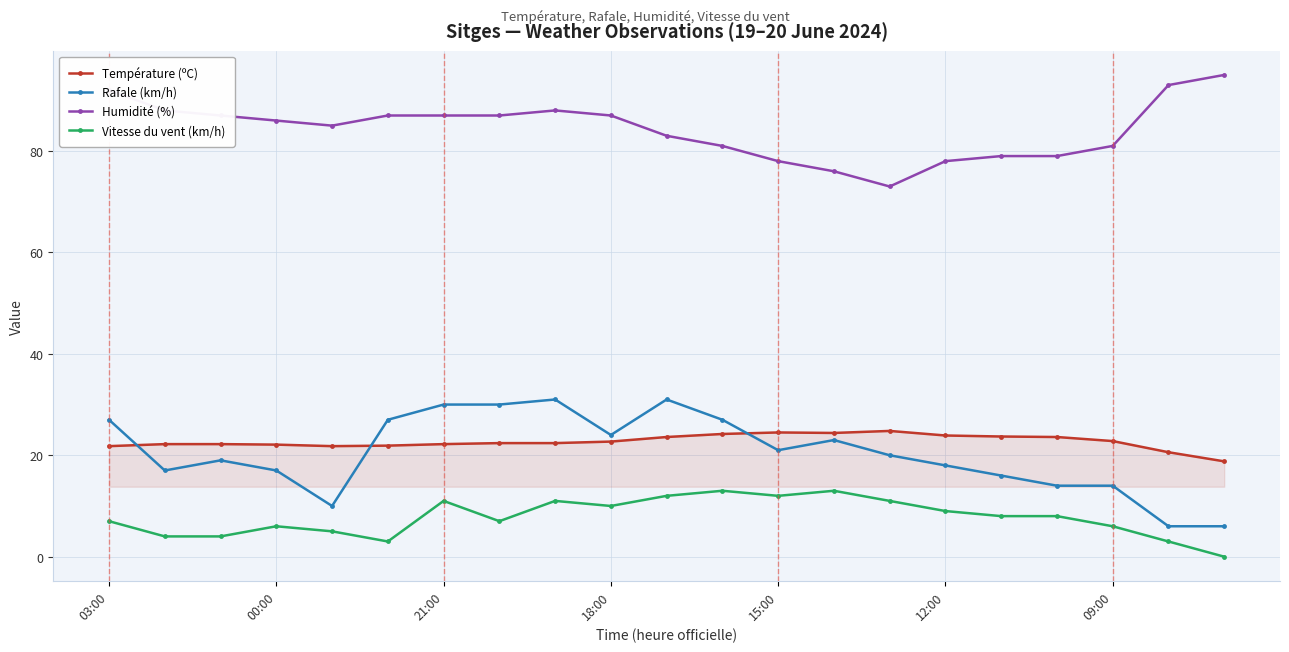

True or false: Humidité (%) and Rafale (km/h) cross at least once.

False